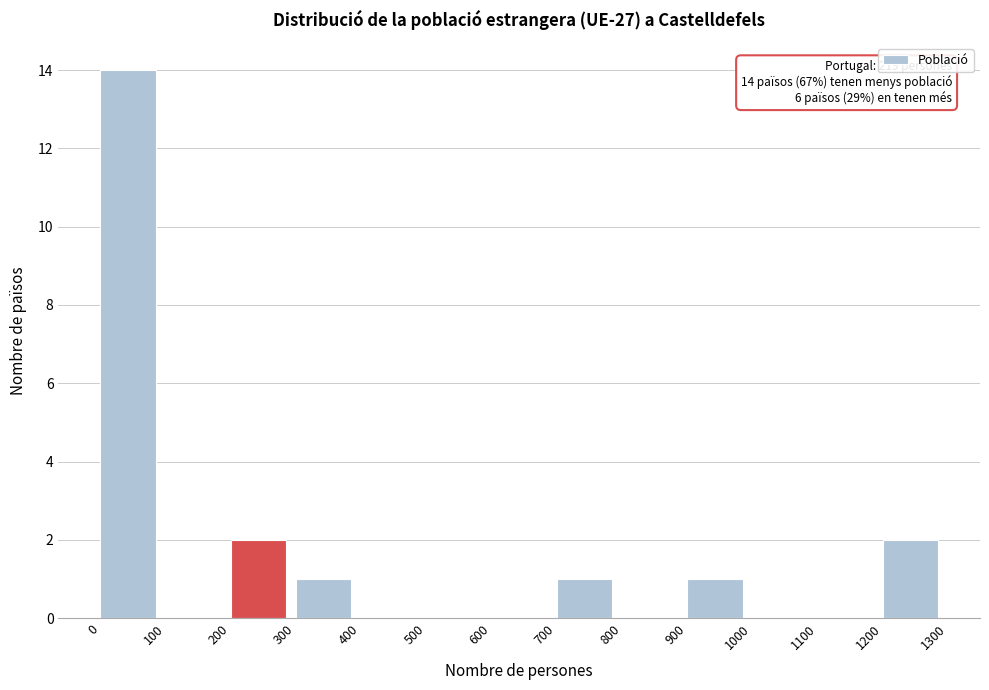

Over which range of the x-axis is the bar tallest?

0 to 100